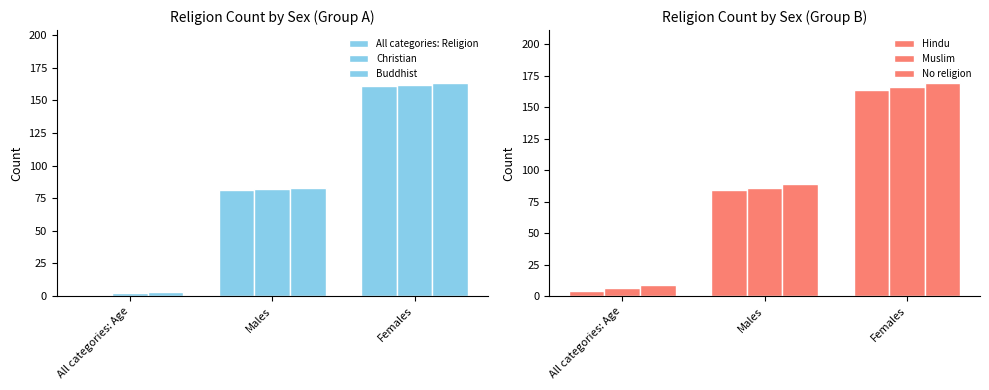

What is the label of the 1st bar from the left?

All categories: Age